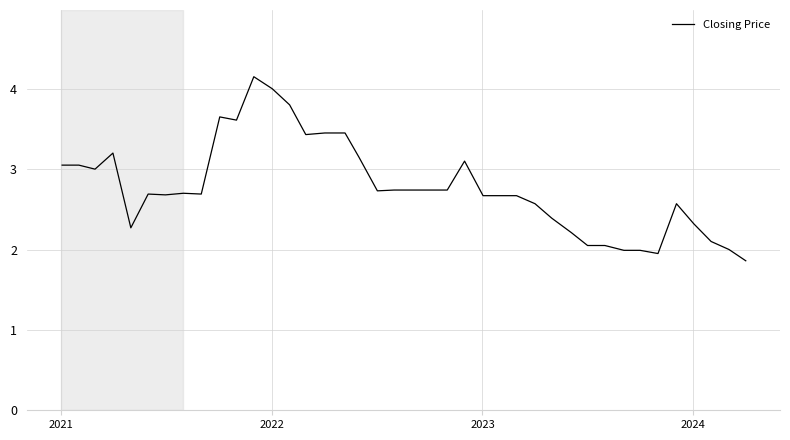

What is the difference between the maximum and minimum values?

2.3